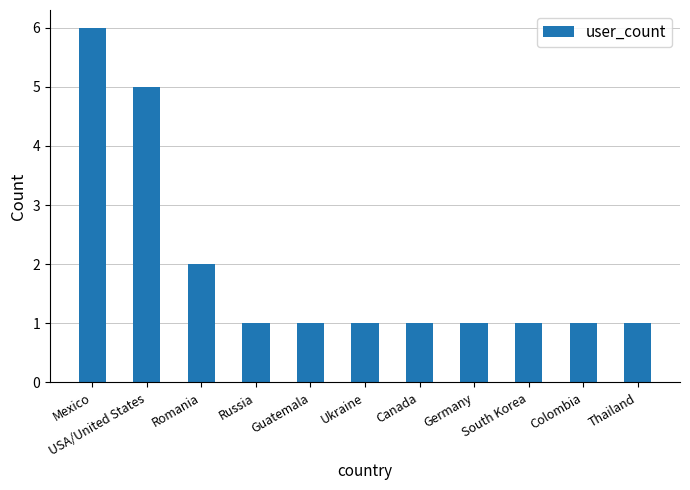

Between Mexico and Thailand, which is larger?

Mexico